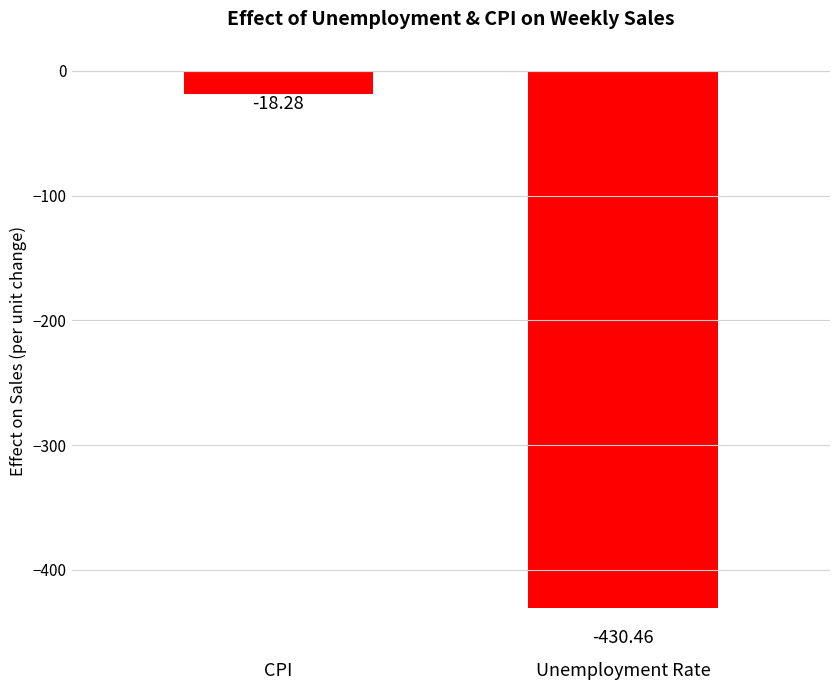

Rank the categories by value from lowest to highest.

Unemployment Rate, CPI